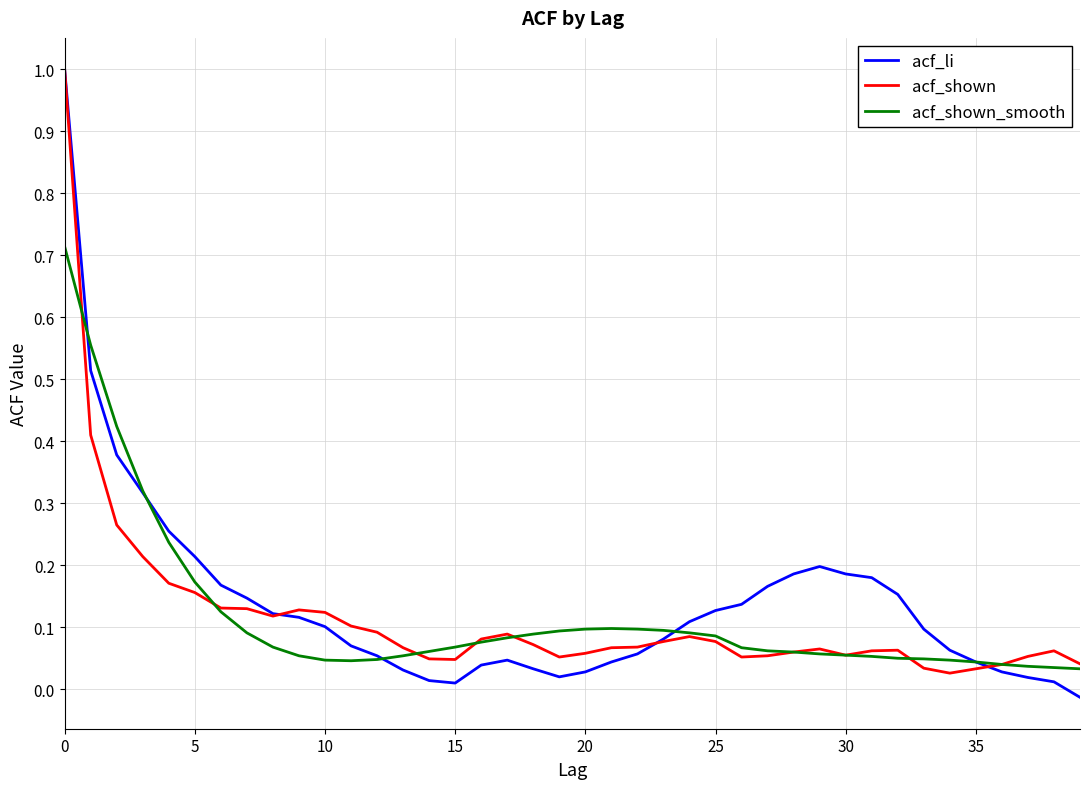

Does the chart display data point markers on the line(s)?

No